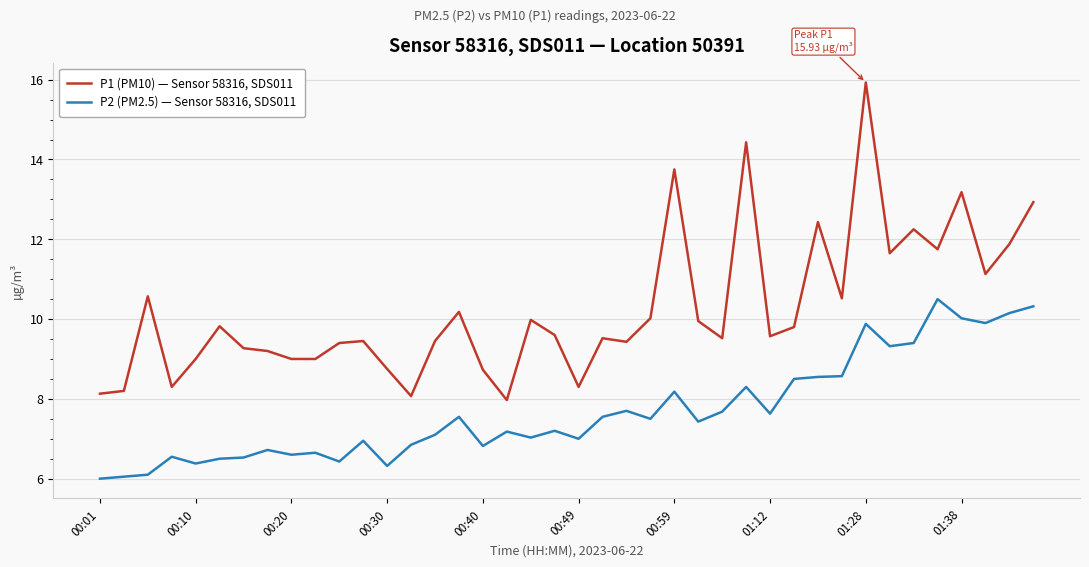

Which series has the largest range (max minus min)?

P1 (PM10) — Sensor 58316, SDS011